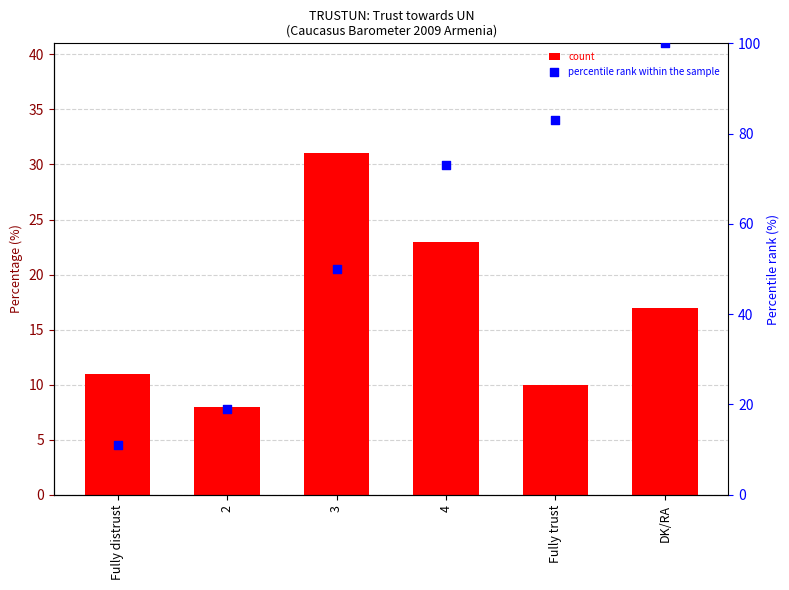

Which series has the widest spread of Y values?

percentile rank within the sample